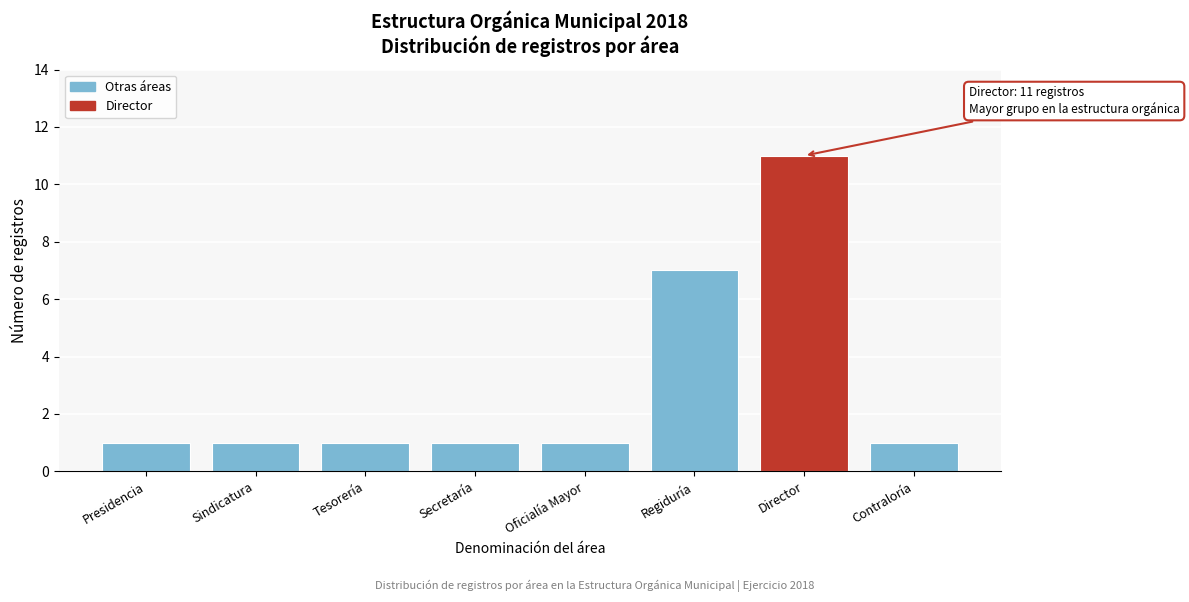

Reading left to right, extract all data points from this chart.

Presidencia=1	Sindicatura=1	Tesorería=1	Secretaría=1	Oficialía Mayor=1	Regiduría=7	Director=11	Contraloría=1